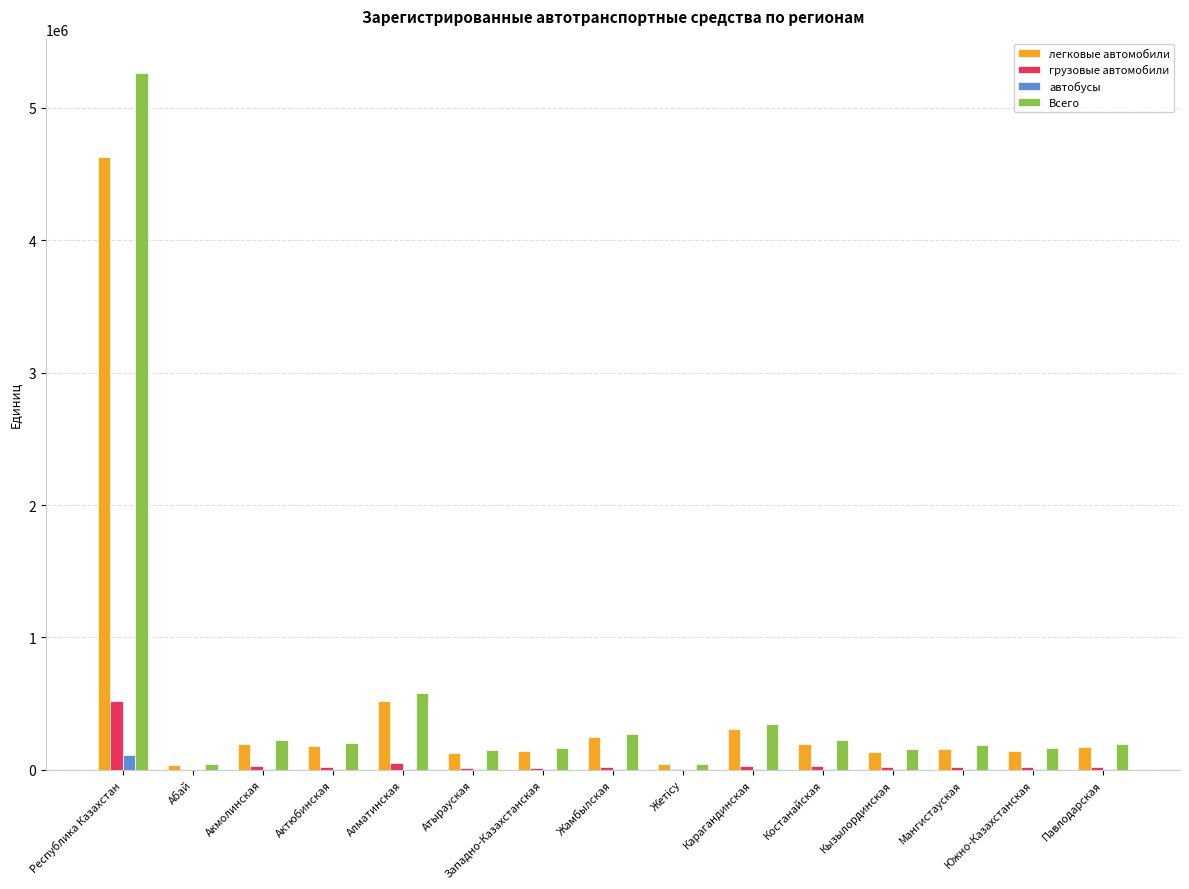

What is the maximum value shown in the chart?

5260636